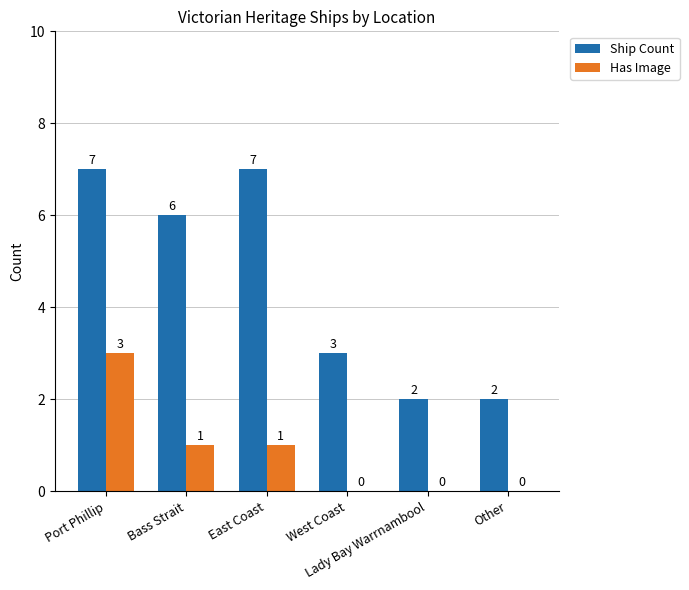

Reading right to left, list all the values displayed in this chart.

Ship Count: 2	2	3	7	6	7
Has Image: 0	0	0	1	1	3